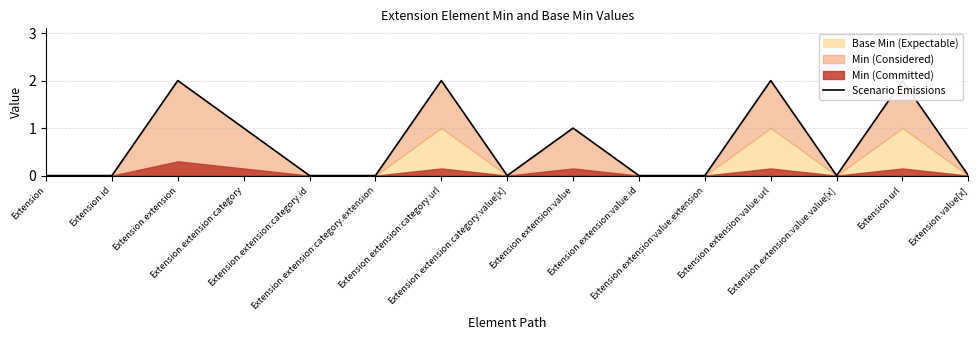

How many lines are shown in the chart?

1